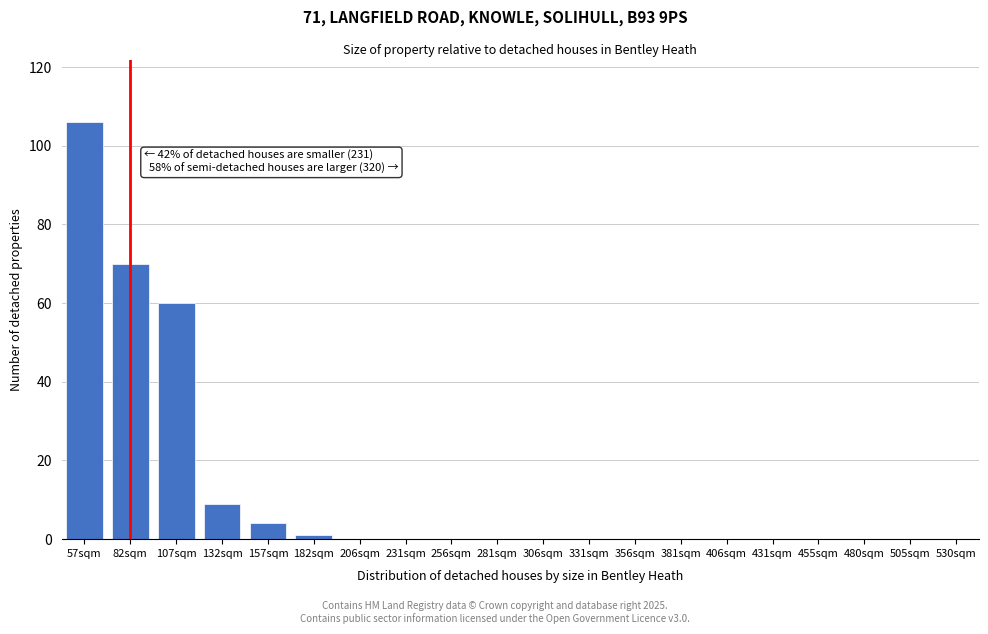

Reading left to right, what are all the values shown in this chart?

57sqm=106	82sqm=70	107sqm=60	132sqm=9	157sqm=4	182sqm=1	206sqm=0	231sqm=0	256sqm=0	281sqm=0	306sqm=0	331sqm=0	356sqm=0	381sqm=0	406sqm=0	431sqm=0	455sqm=0	480sqm=0	505sqm=0	530sqm=0